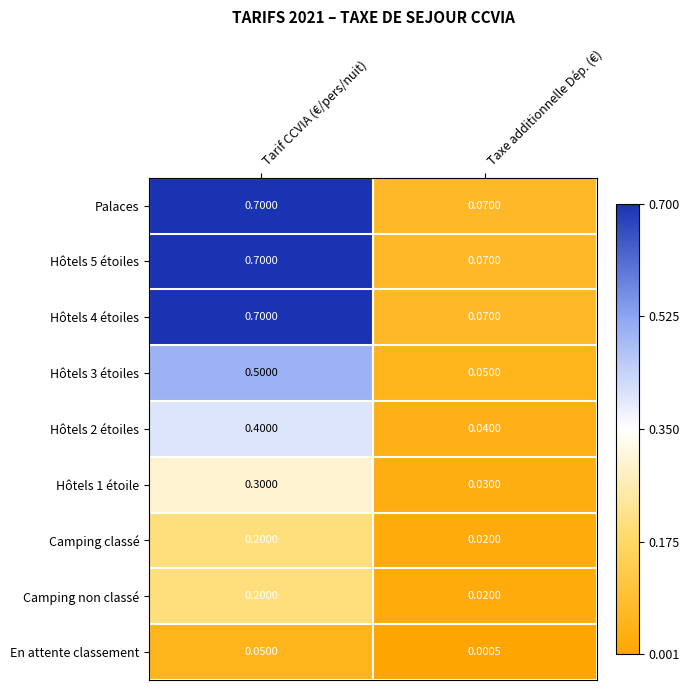

Rank the categories by En attente classement value from lowest to highest.

Taxe additionnelle Dép. (€), Tarif CCVIA (€/pers/nuit)